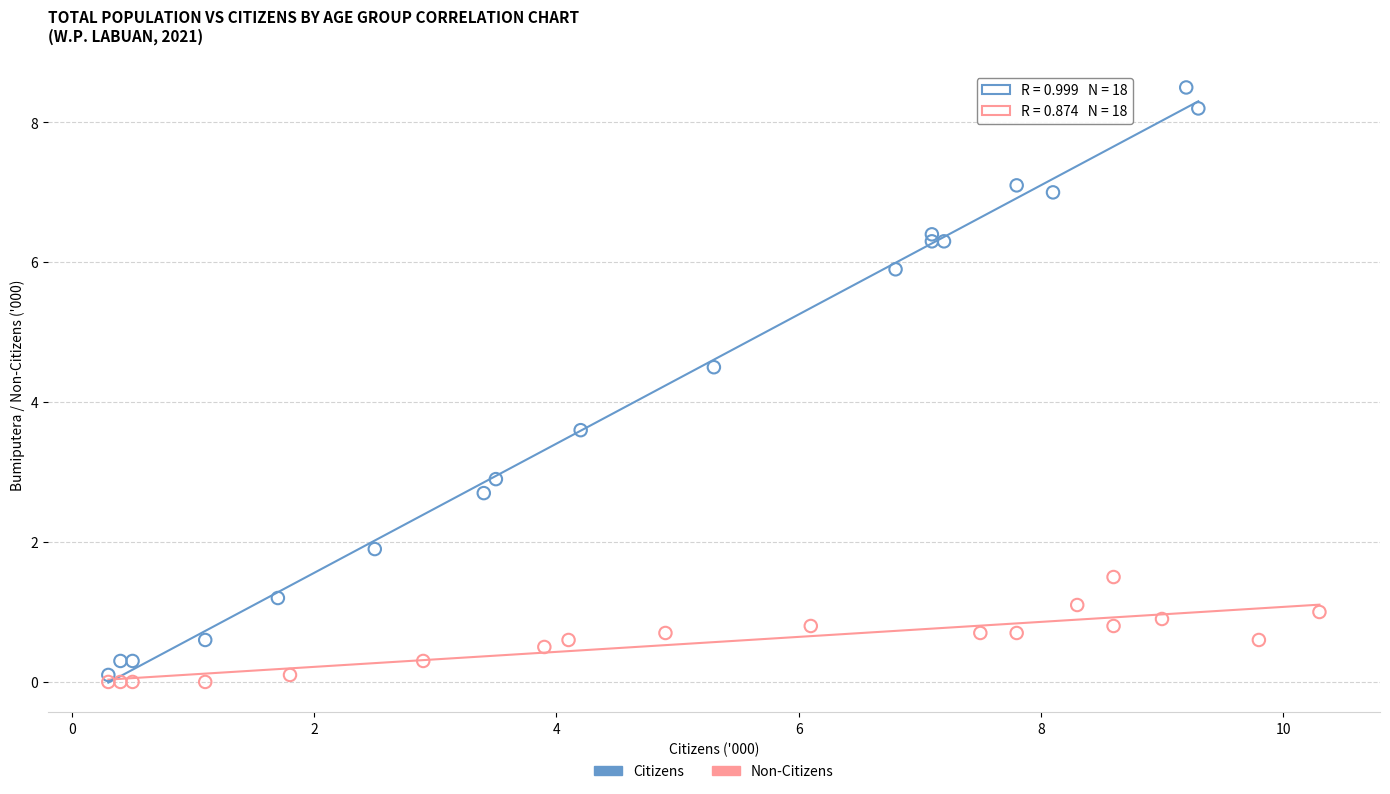

Which series contains the highest Y value?

Citizens